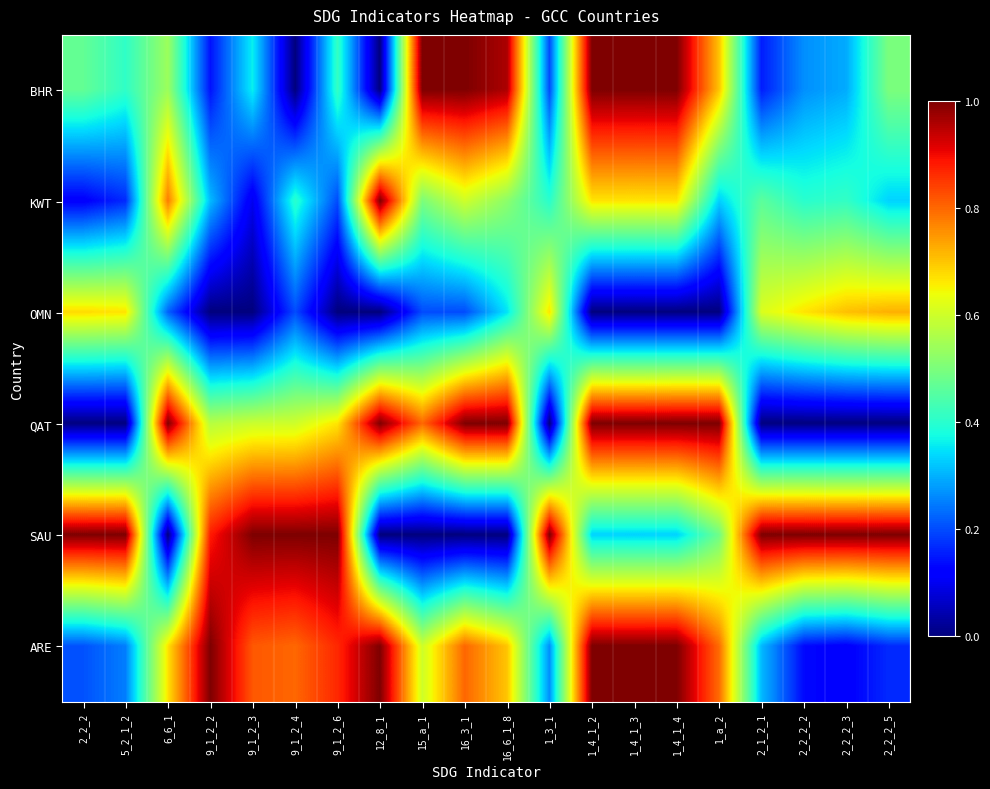

At 1_3_1, list the series in order from largest to smallest.

SAU, OMN, KWT, ARE, BHR, QAT